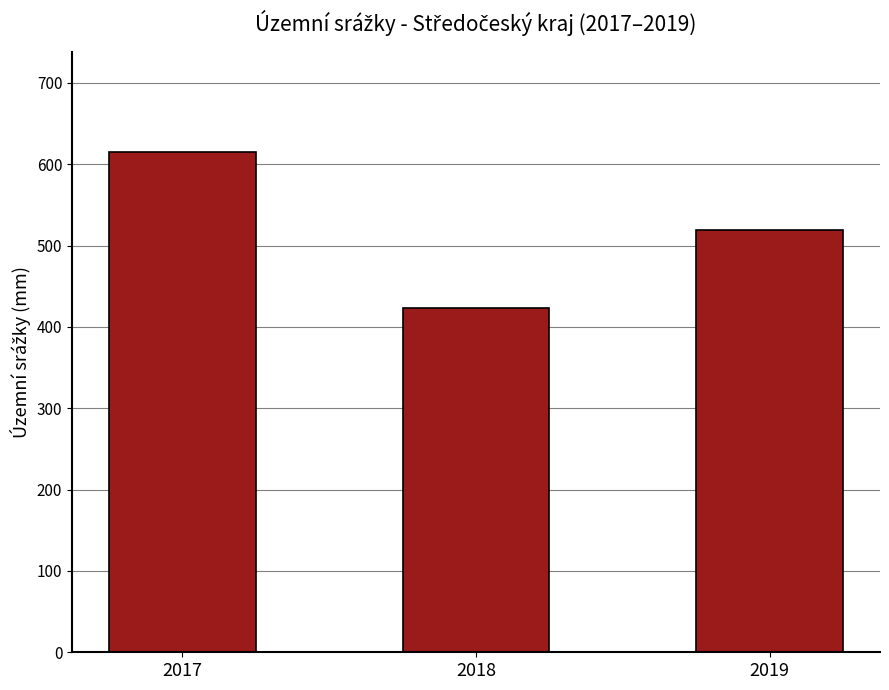

What is the value of the 1st bar from the left?

615